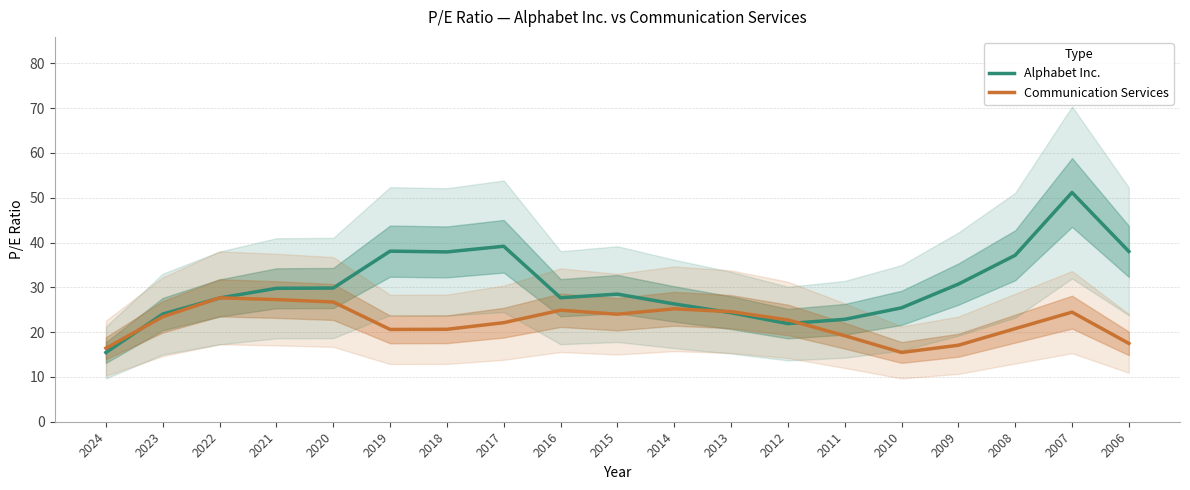

What is the difference between the Alphabet Inc. values at 2016 and 2013?

3.4